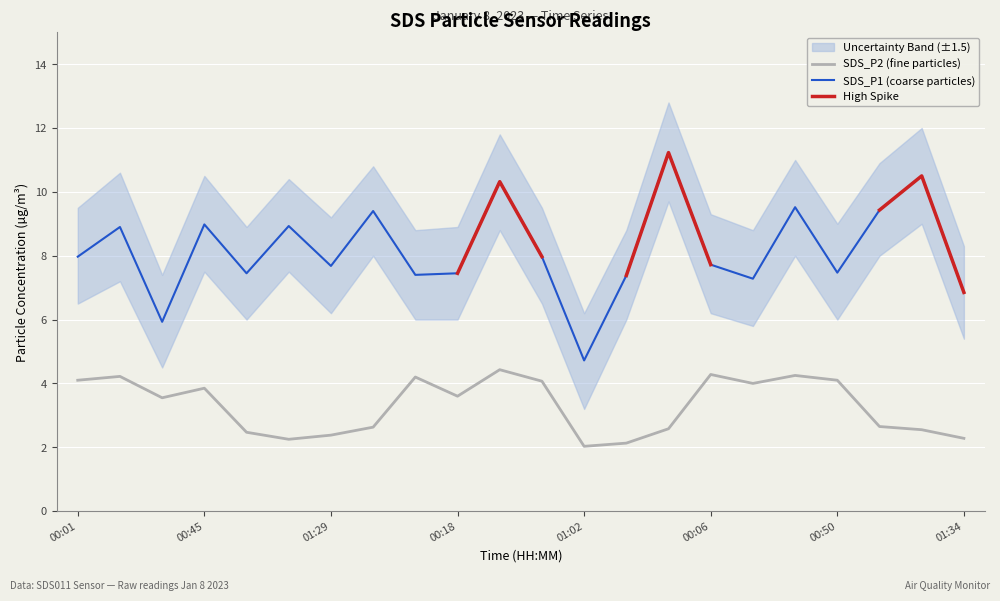

How many data points in SDS_P1 are above 7?

19